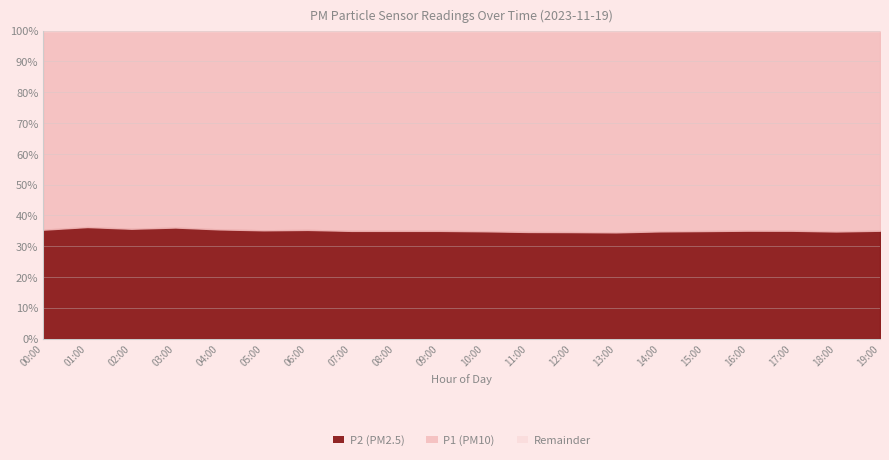

At which category does the chart reach its minimum across all series?

05:00